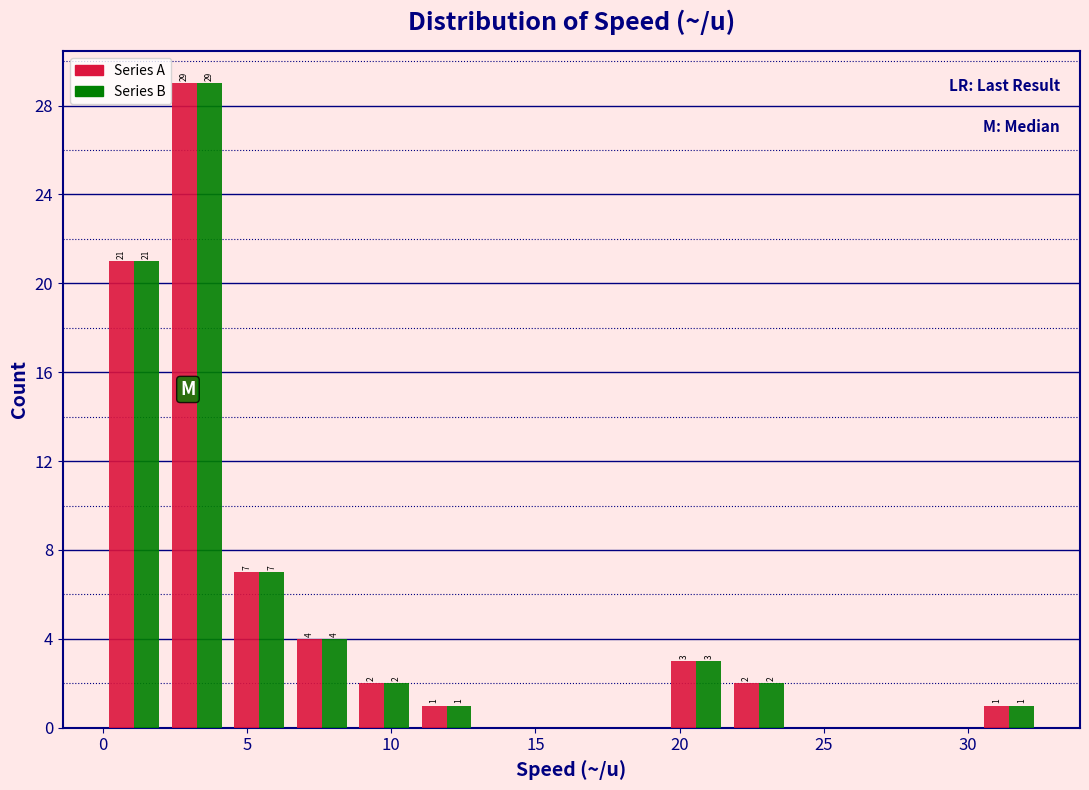

In the Series A series, which range on the x-axis has the tallest bar?

2.0 to 4.5